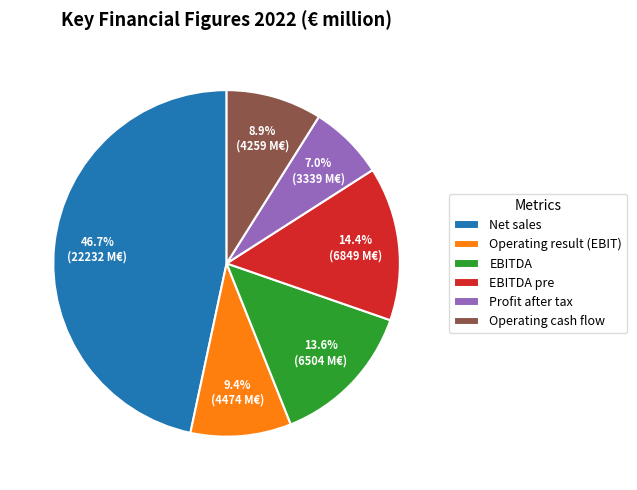

Which has a higher value, EBITDA or Profit after tax?

EBITDA